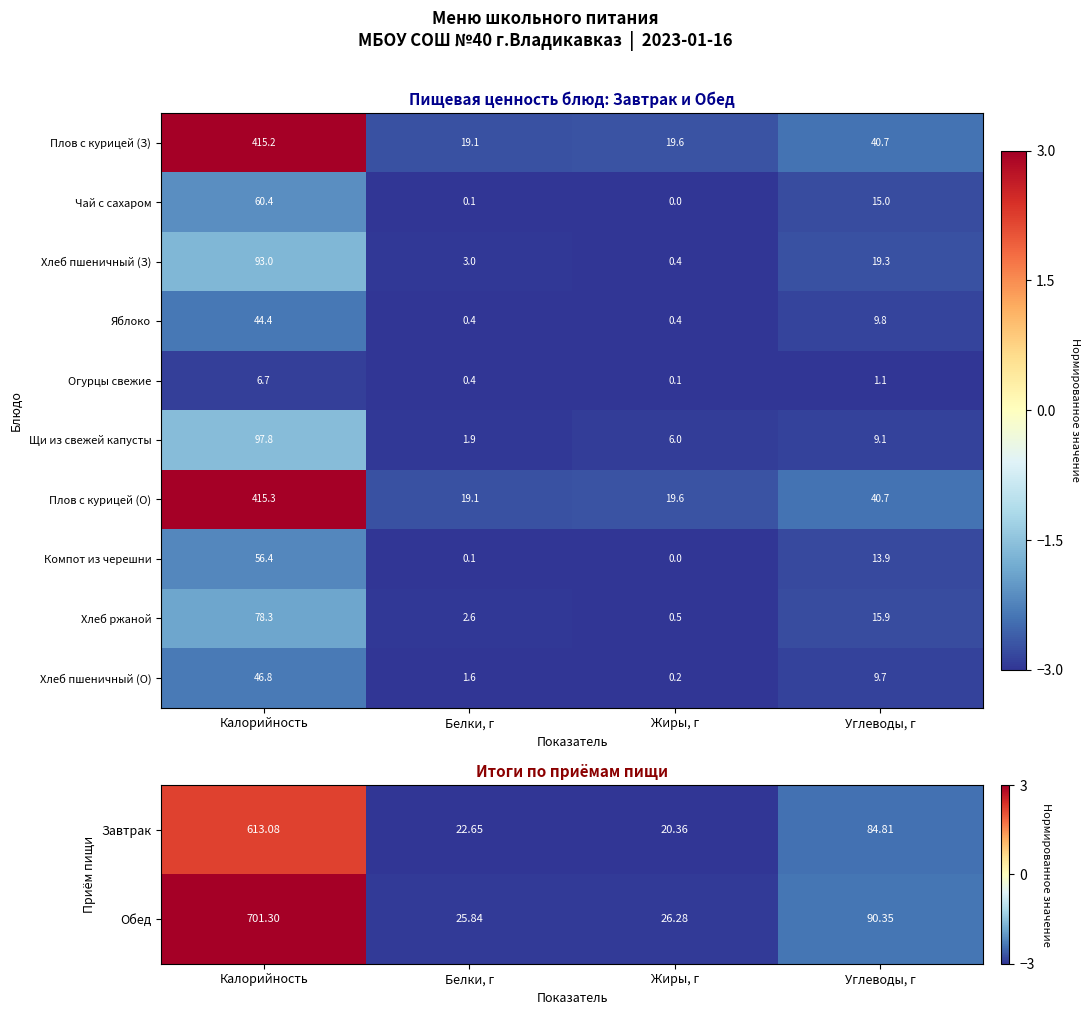

What is the sum of all Щи из свежей капусты values?

114.8